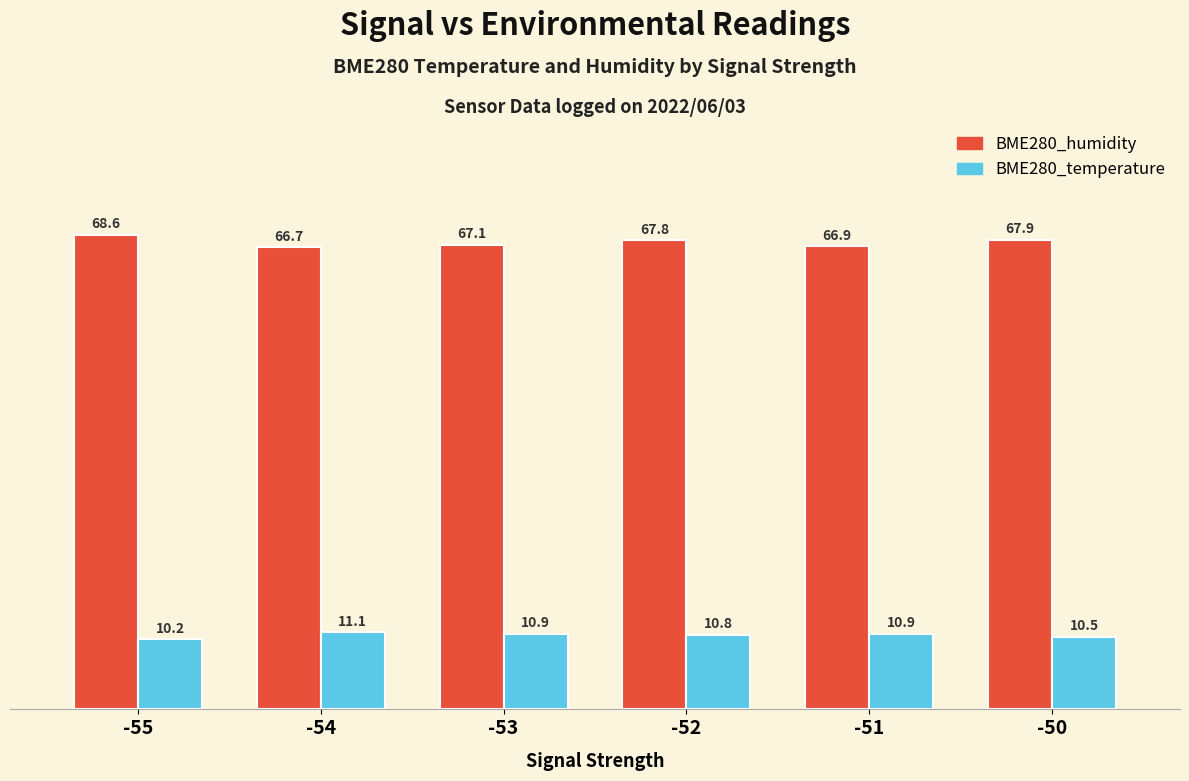

Which label corresponds to the largest value in the chart?

-55